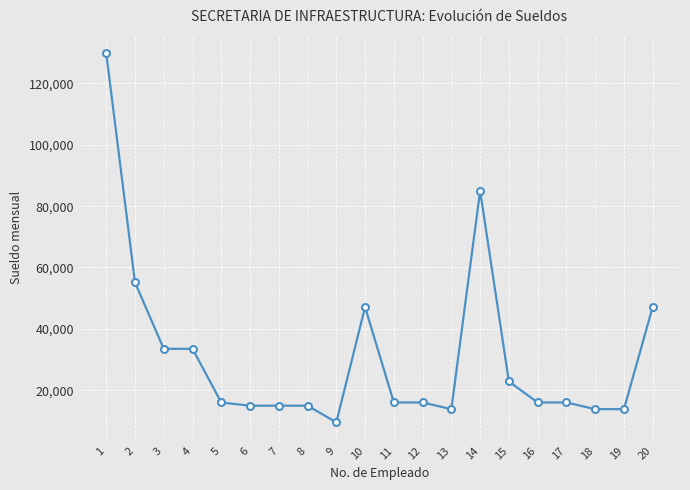

At which label is the value closest to 69671?

2